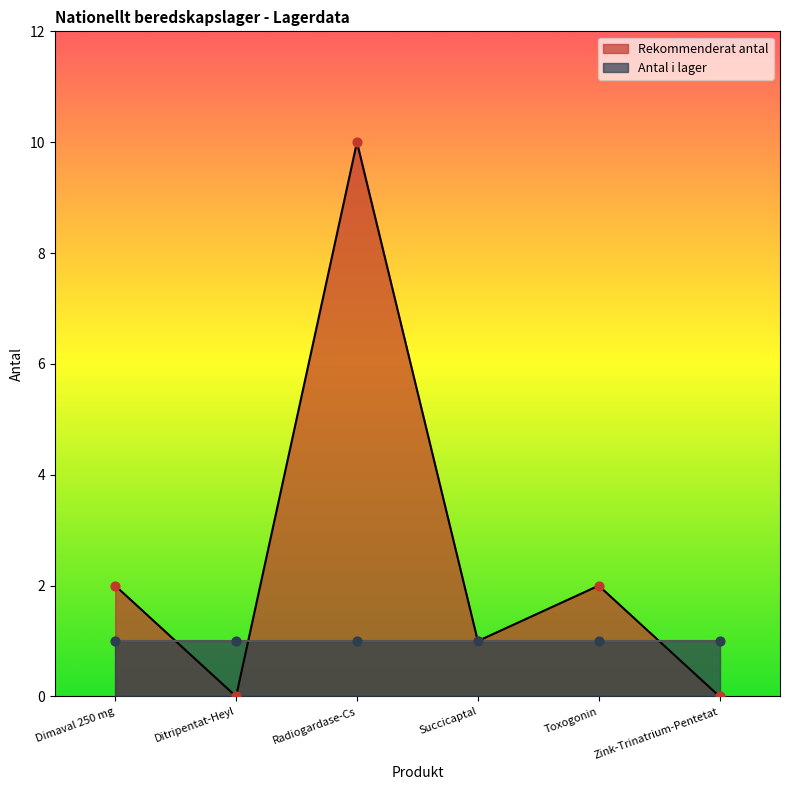

Approximately how many times larger is the value at Dimaval 250 mg compared to Radiogardase-Cs?

0.2